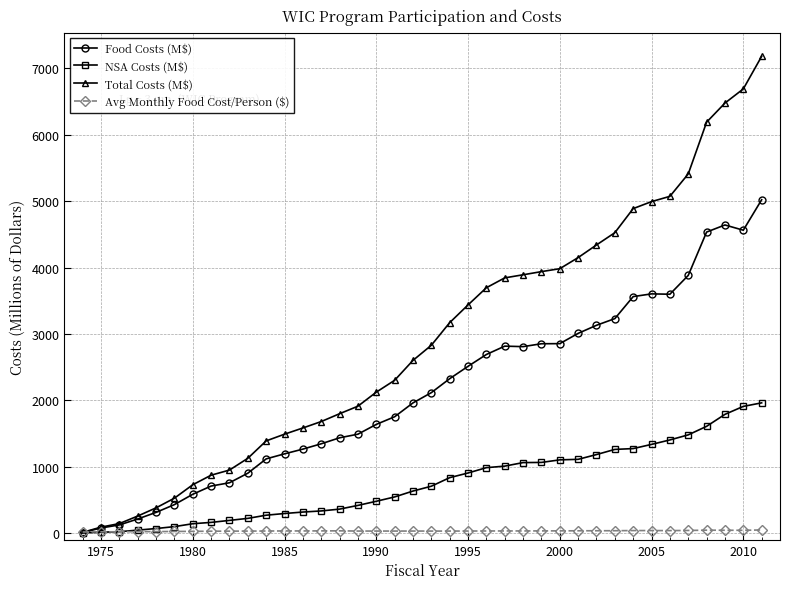

What is the smallest value displayed?

2.2